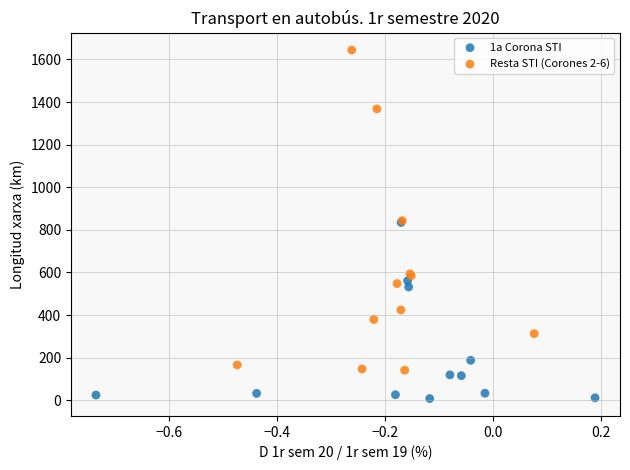

Which series reaches the maximum Y coordinate?

Resta STI (Corones 2-6)